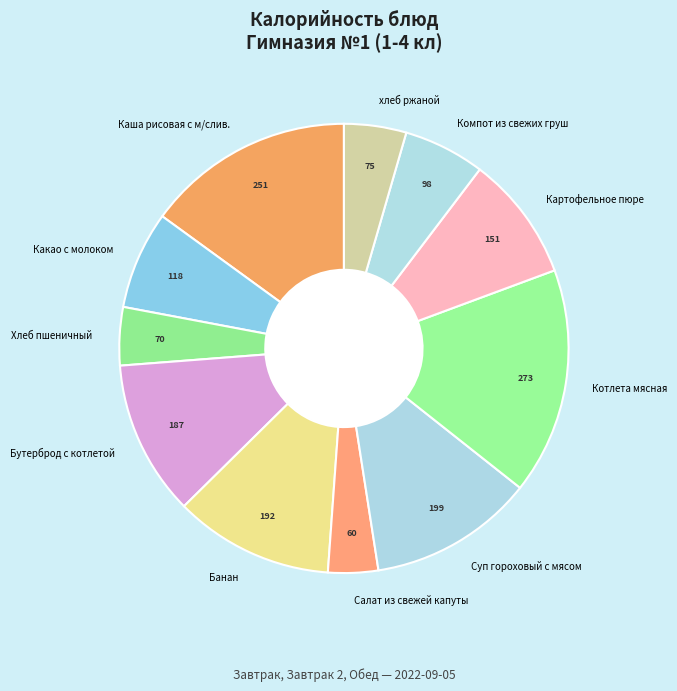

The Бутерброд с котлетой slice represents 11% of the pie. True or false?

True